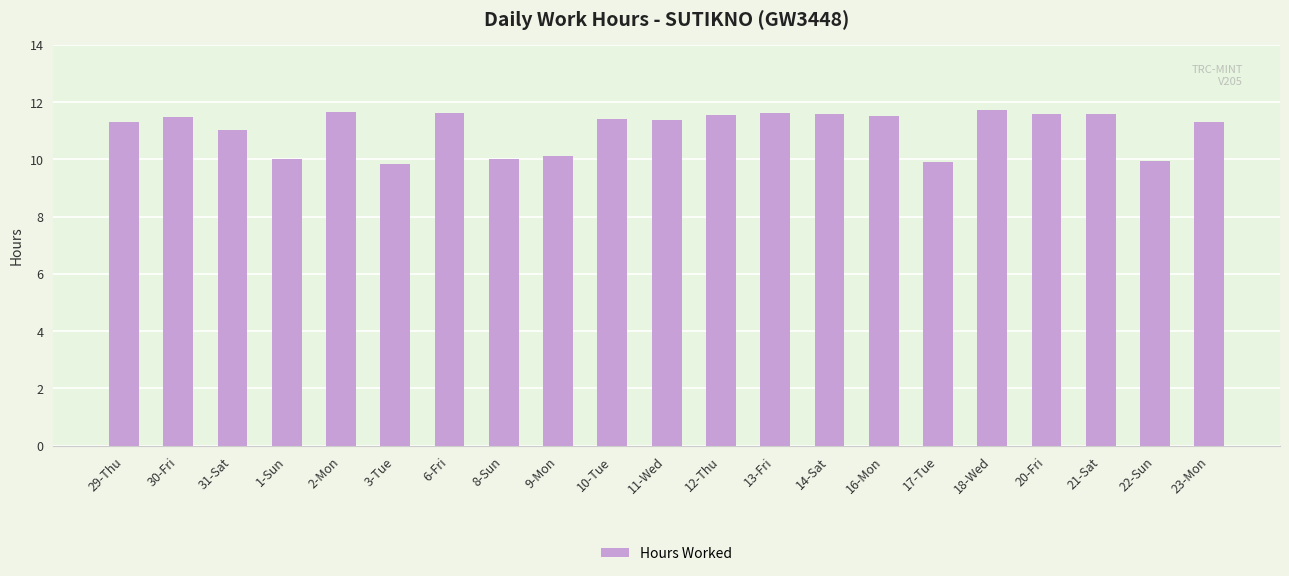

Approximately how many times larger is the value at 23-Mon compared to 16-Mon?

1.0